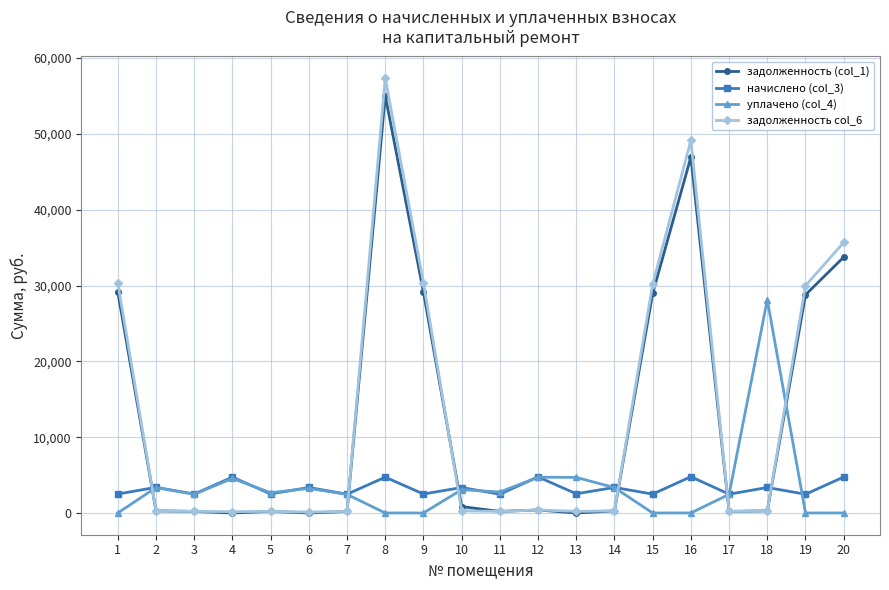

List the series in order of their peak value, highest first.

задолженность col_6, задолженность (col_1), уплачено (col_4), начислено (col_3)